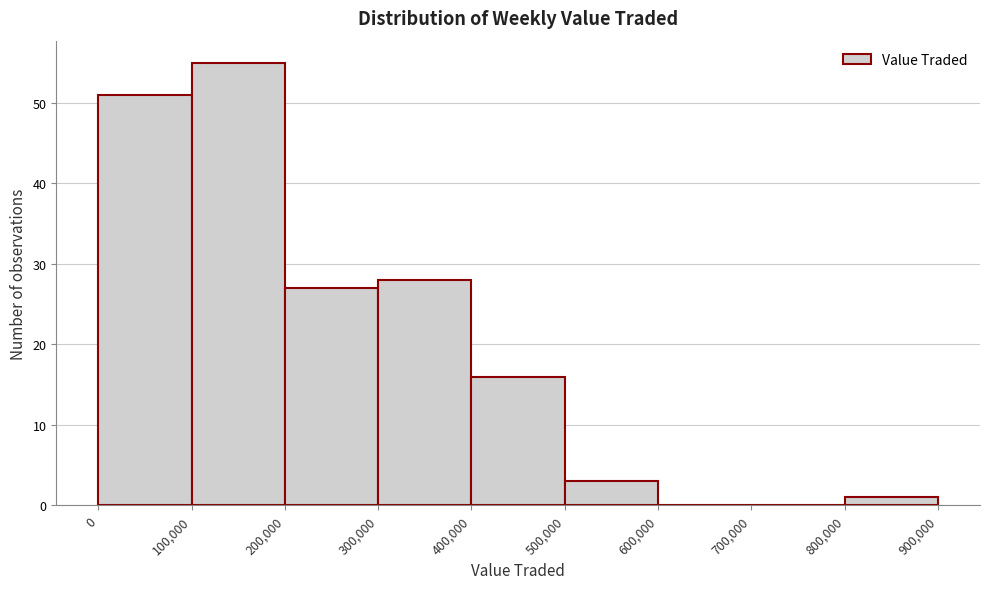

Which range on the x-axis has the tallest bar?

100,000 to 200,000